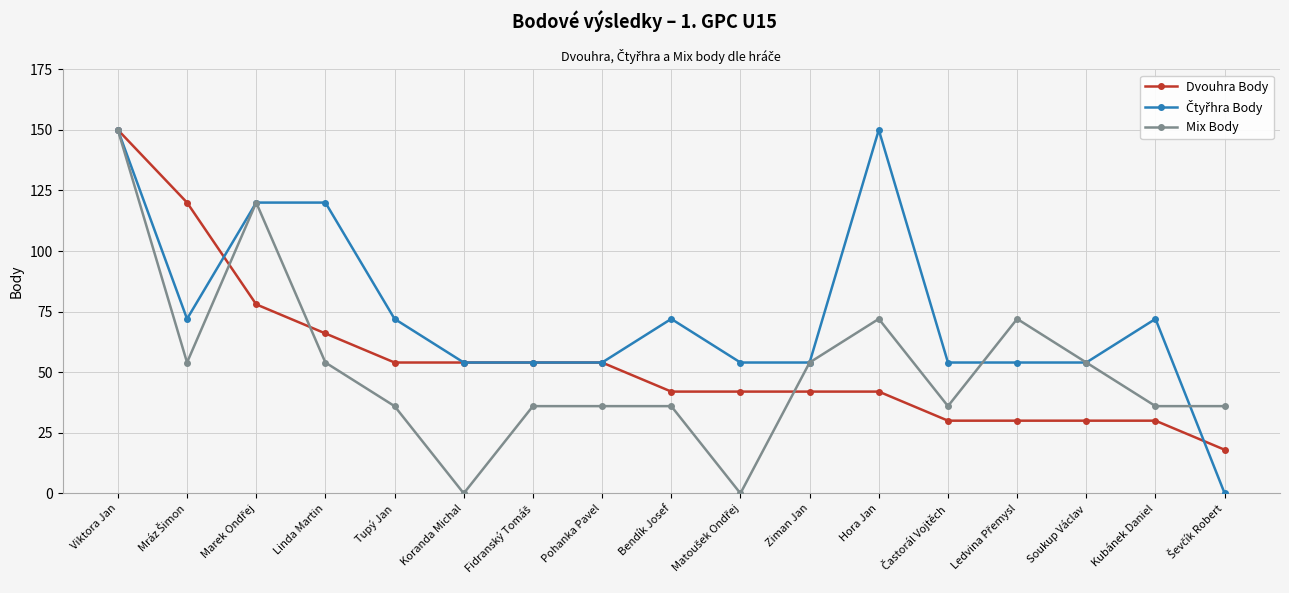

What is the total value across all series at Linda Martin?

240